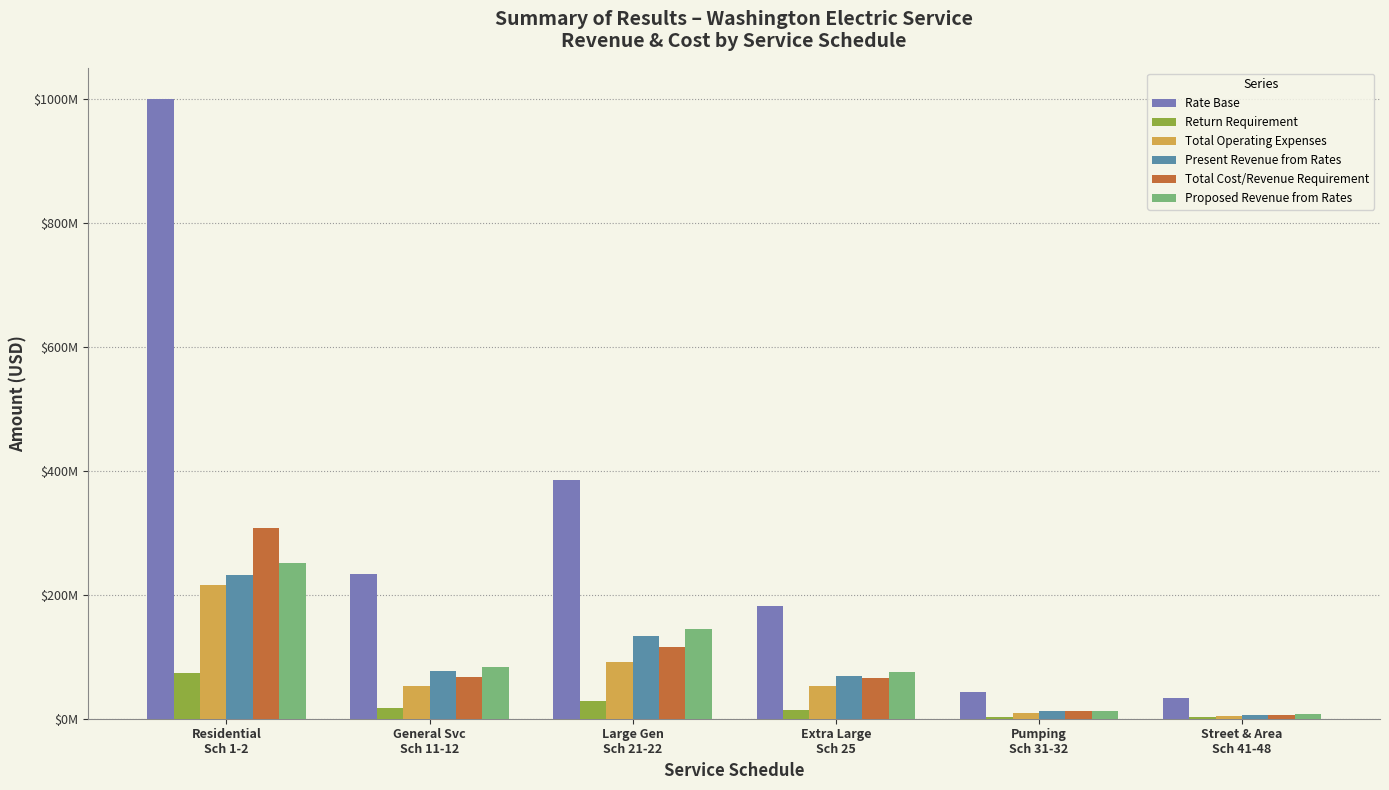

Are the bars horizontal?

No